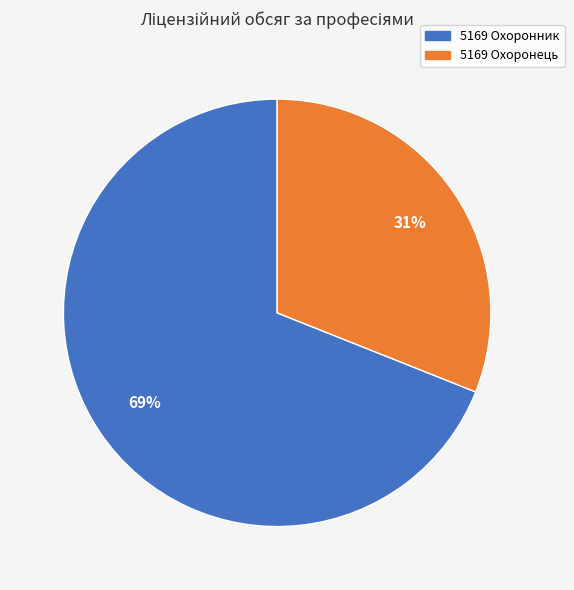

Do 5169 Охоронник and 5169 Охоронець together represent more than half of the pie?

Yes